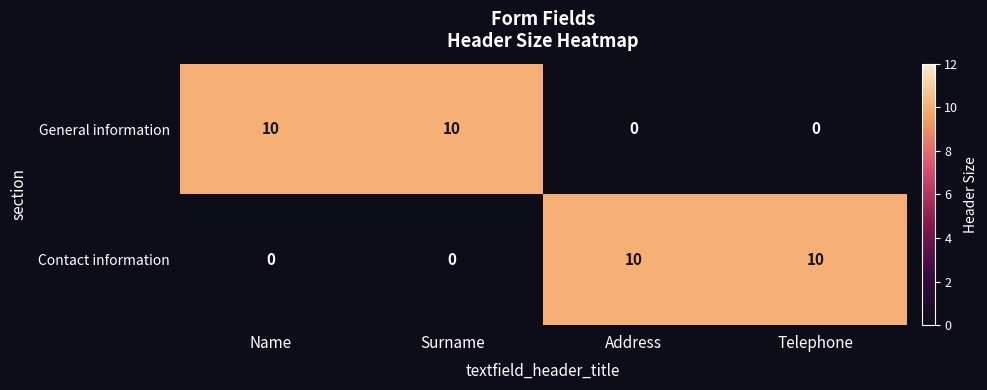

What is the highest value of the Contact information series?

10